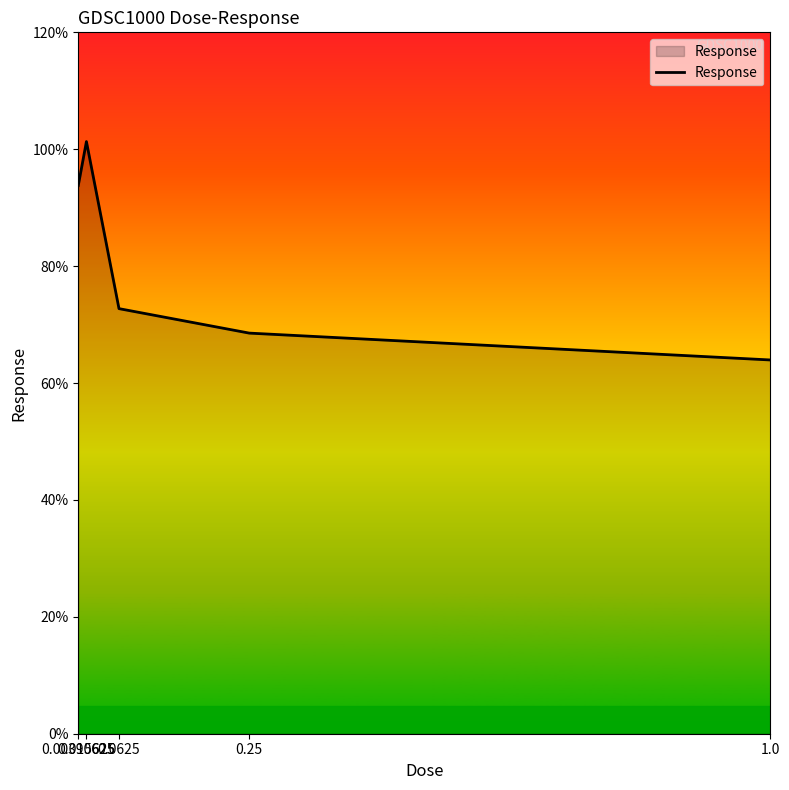

How many distinct data groups are displayed?

1